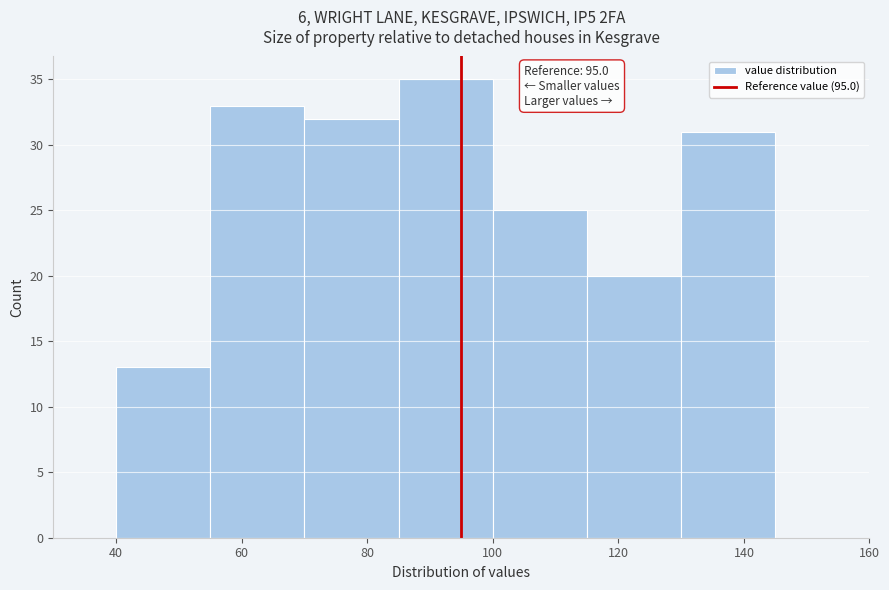

Which range on the x-axis has the tallest bar?

85 to 100